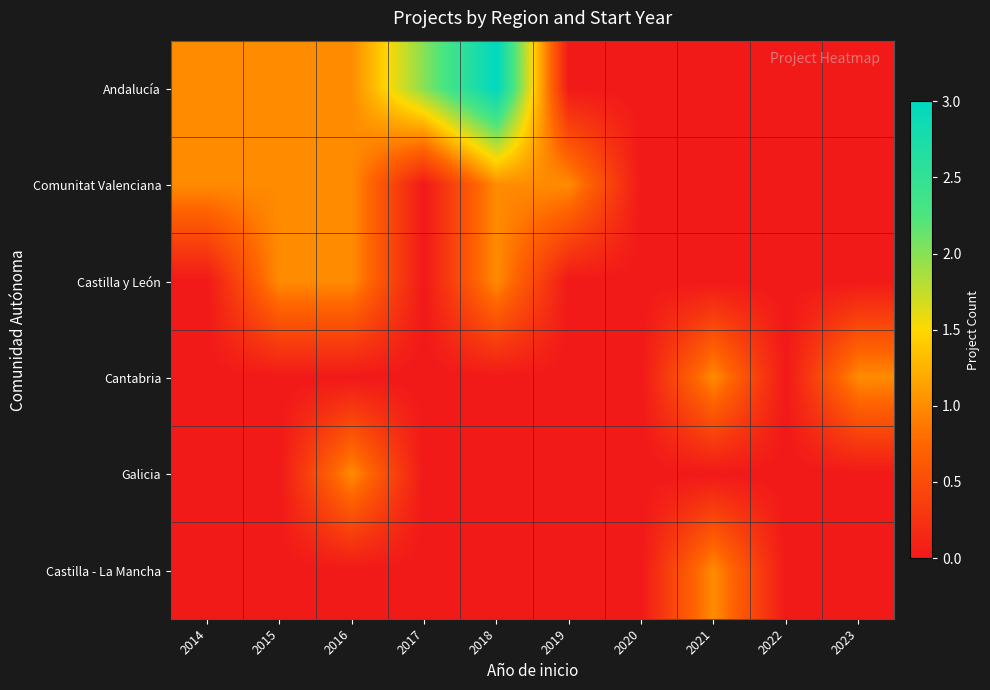

What is the difference between the highest and lowest values at 2019?

1